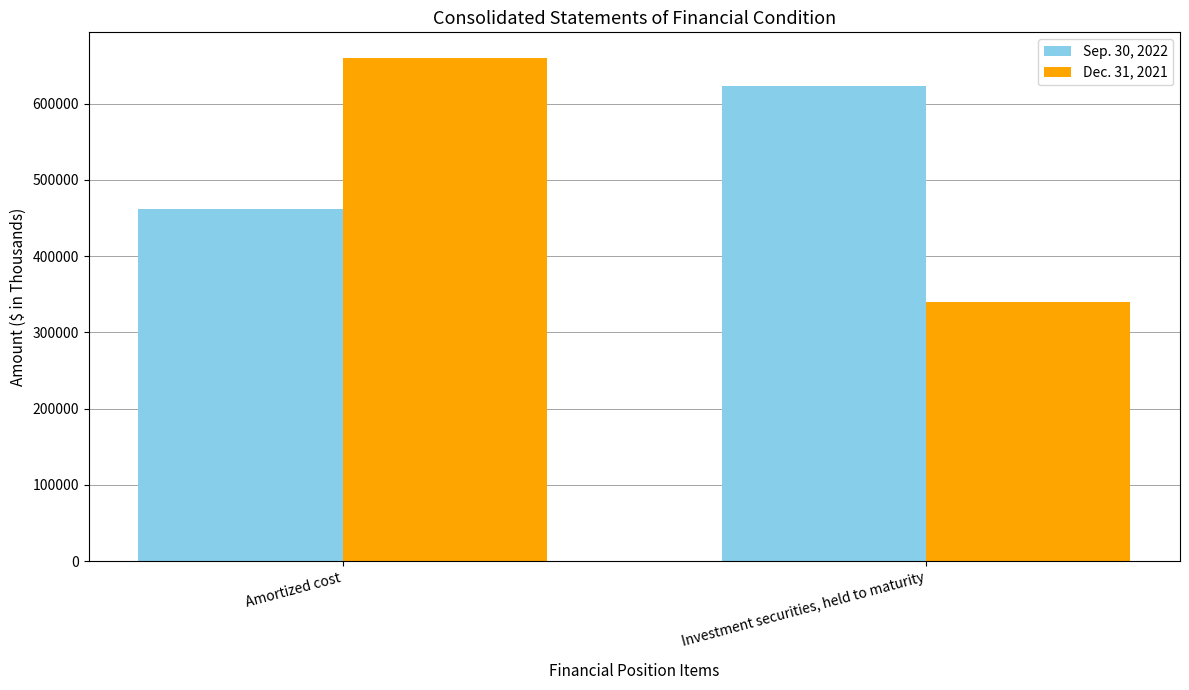

Count the number of data series in this chart.

2